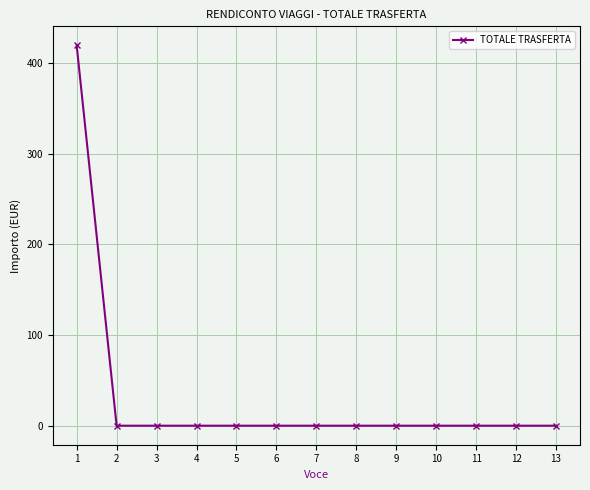

The chart shows a value of 0.0 at 7. True or false?

True